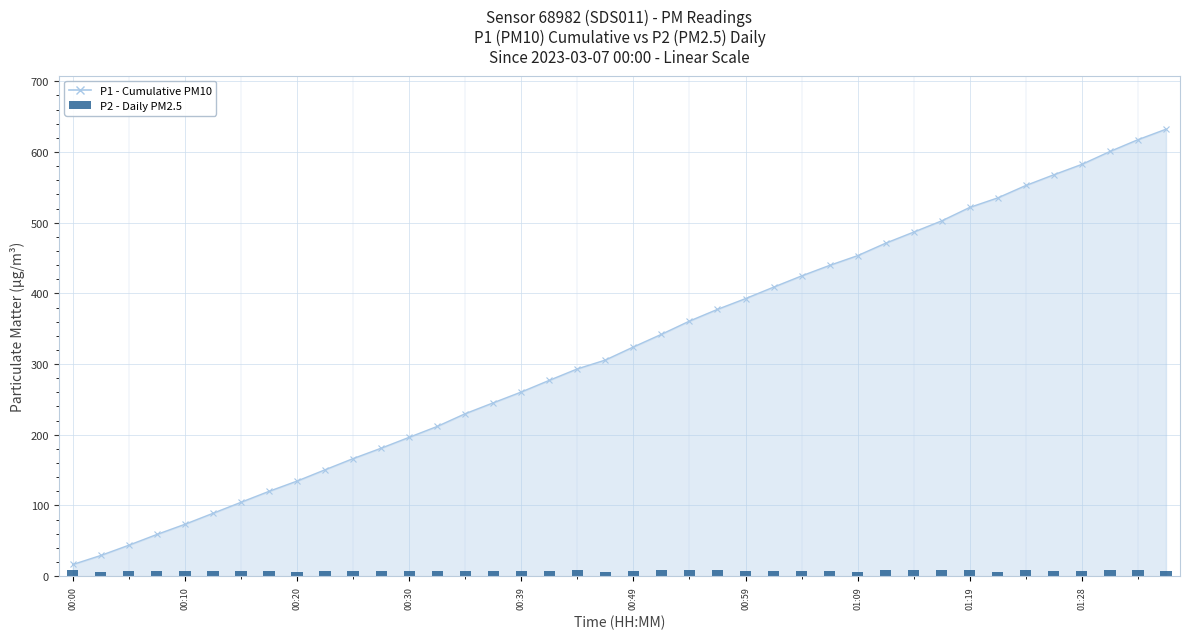

Count the number of values greater than 7.

31